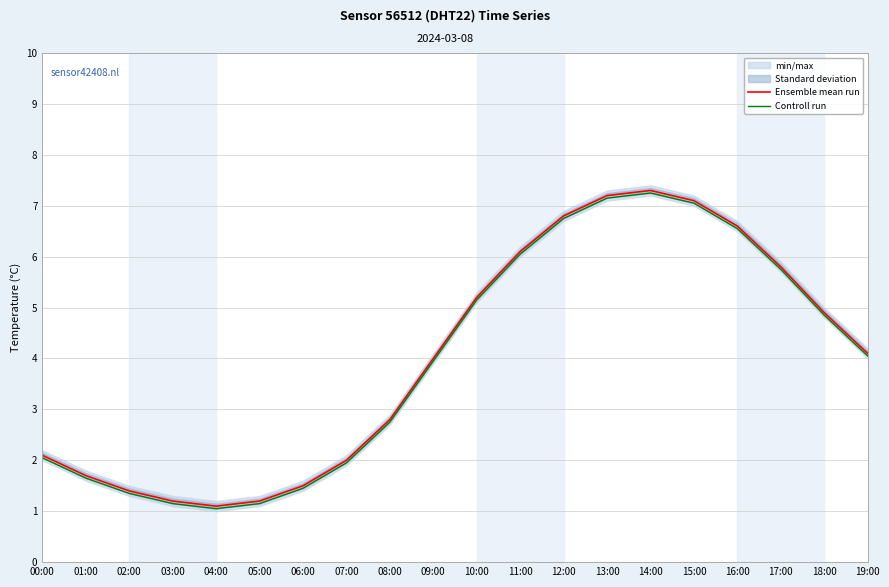

Is this an area chart (filled region under the line)?

No